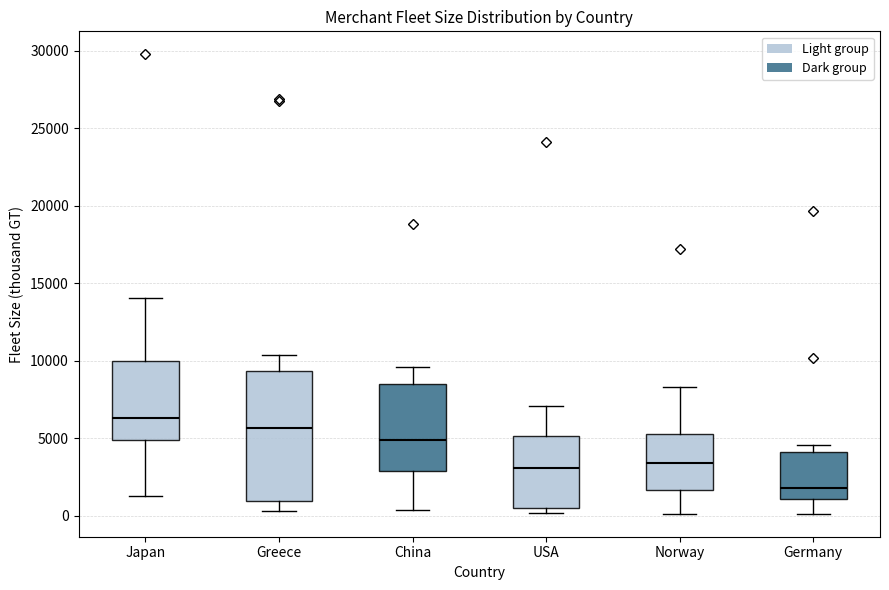

Where is the upper edge of the box for China on the y-axis? The values are not printed on the chart, so give them approximately, as read against the axis.

8500